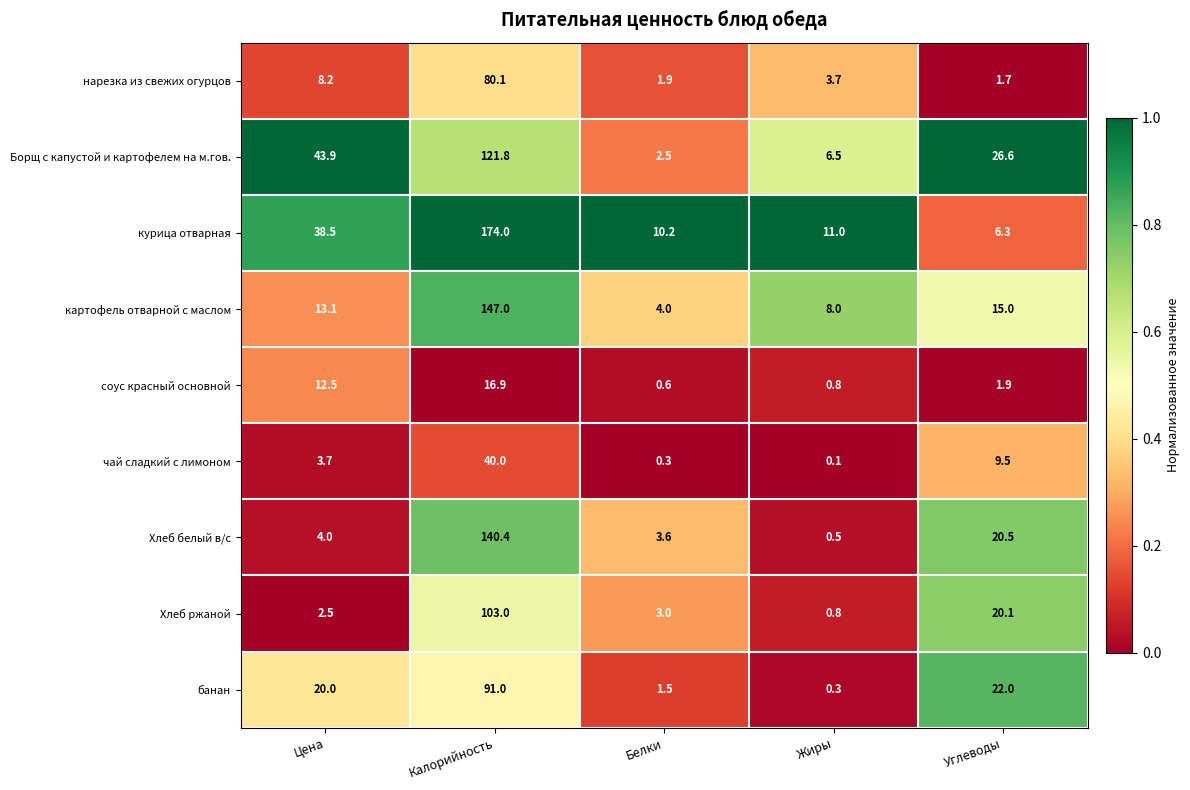

Is it true that банан equals 1.5 at Белки?

True